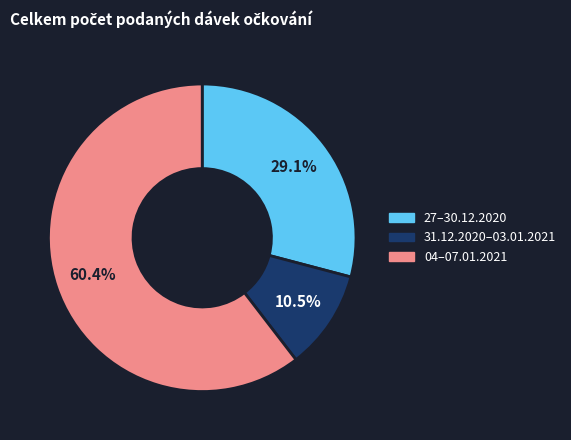

Is there a majority slice in this chart?

Yes